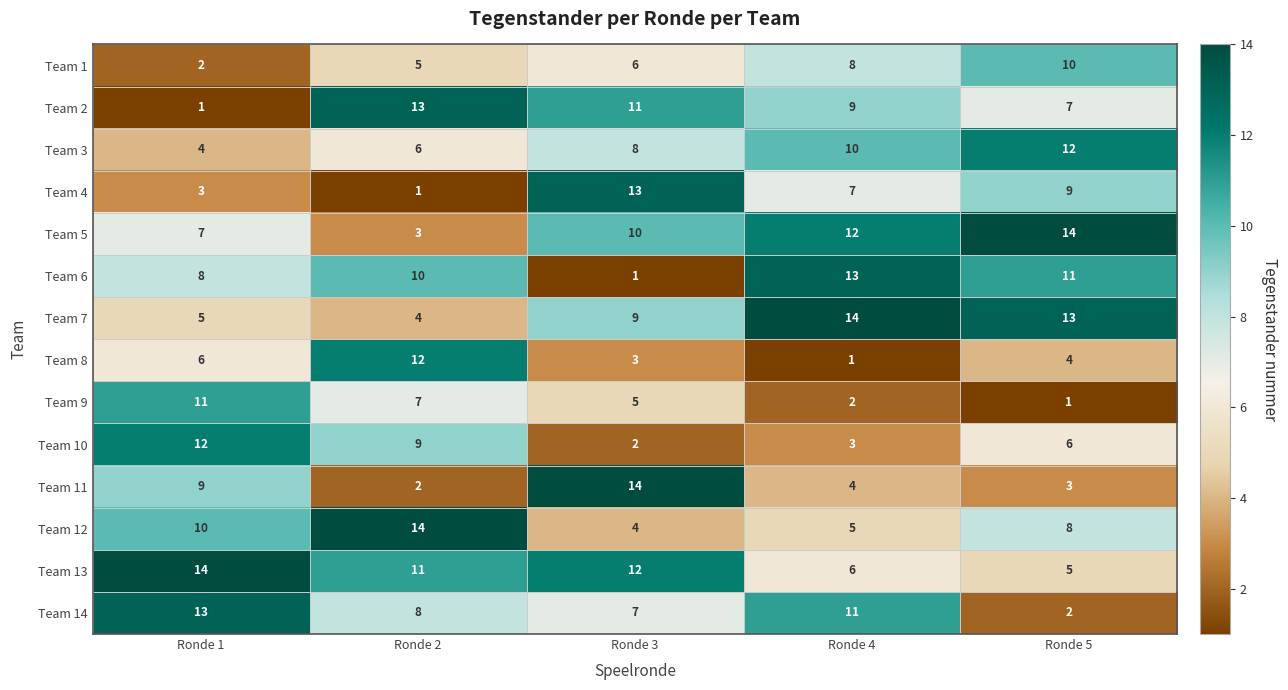

What is the sum of the Team 11 values at Ronde 5 and Ronde 4?

7